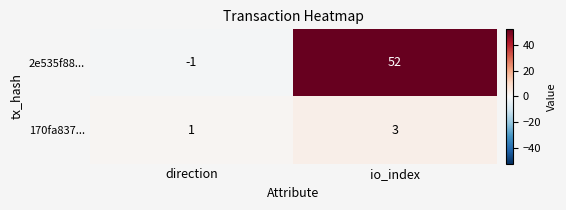

True or false: 2e535f88... has a value of 82 at io_index.

False